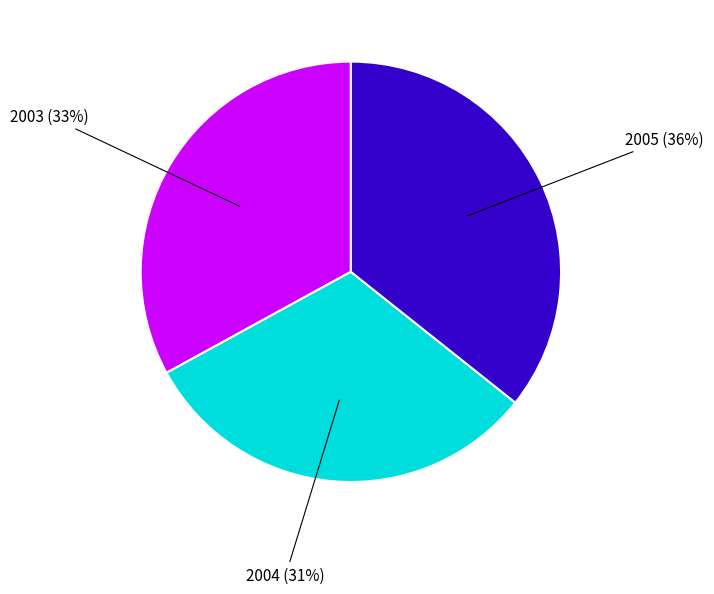

To the nearest percent, what is the average slice percentage?

33%